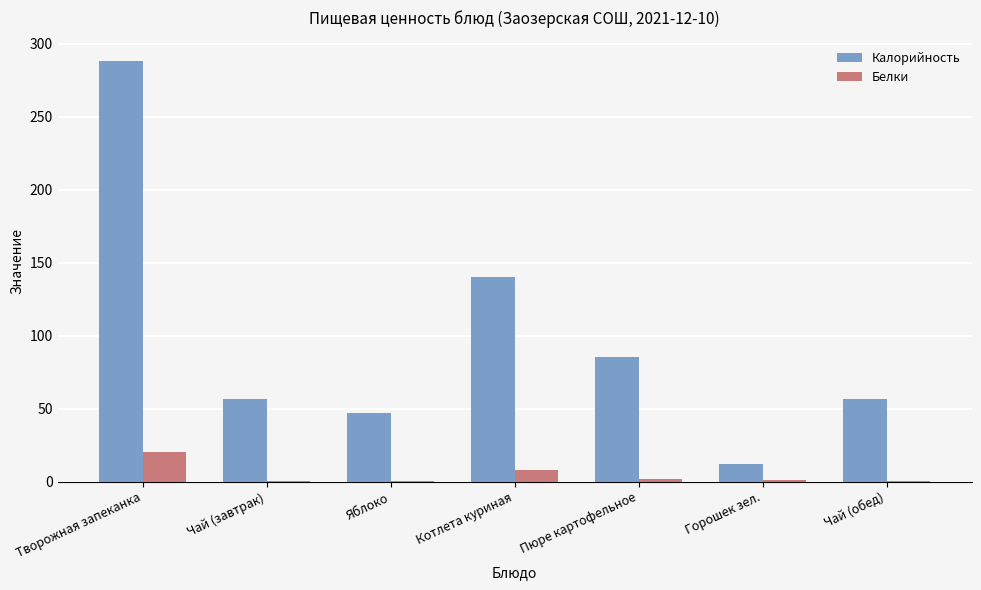

What are all the series names shown in the legend?

Калорийность, Белки